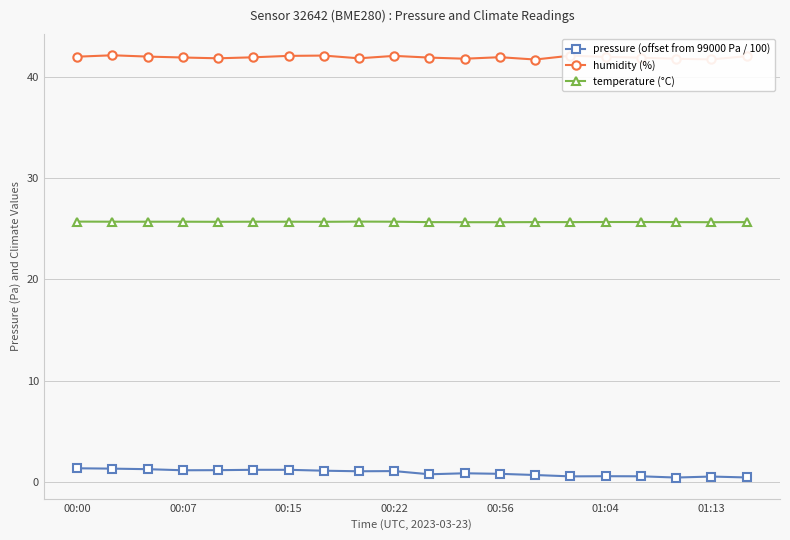

What is the value of the humidity (%) point at the 11th from the left?

41.9